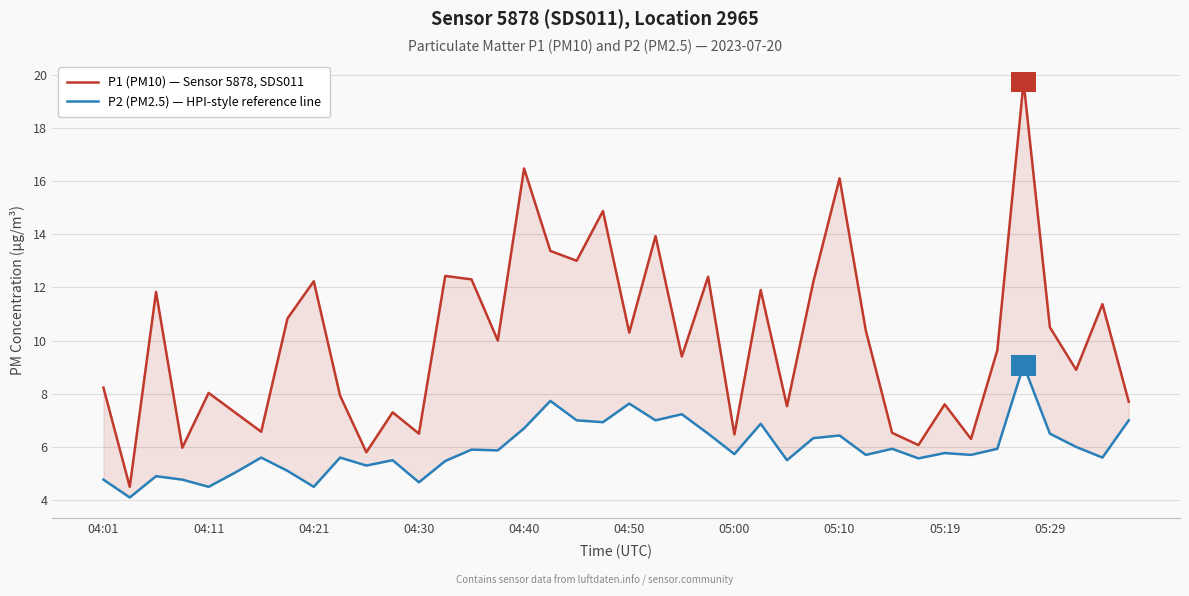

Which series changed the most between 22 and 30?

P1 (PM10) — Sensor 5878, SDS011